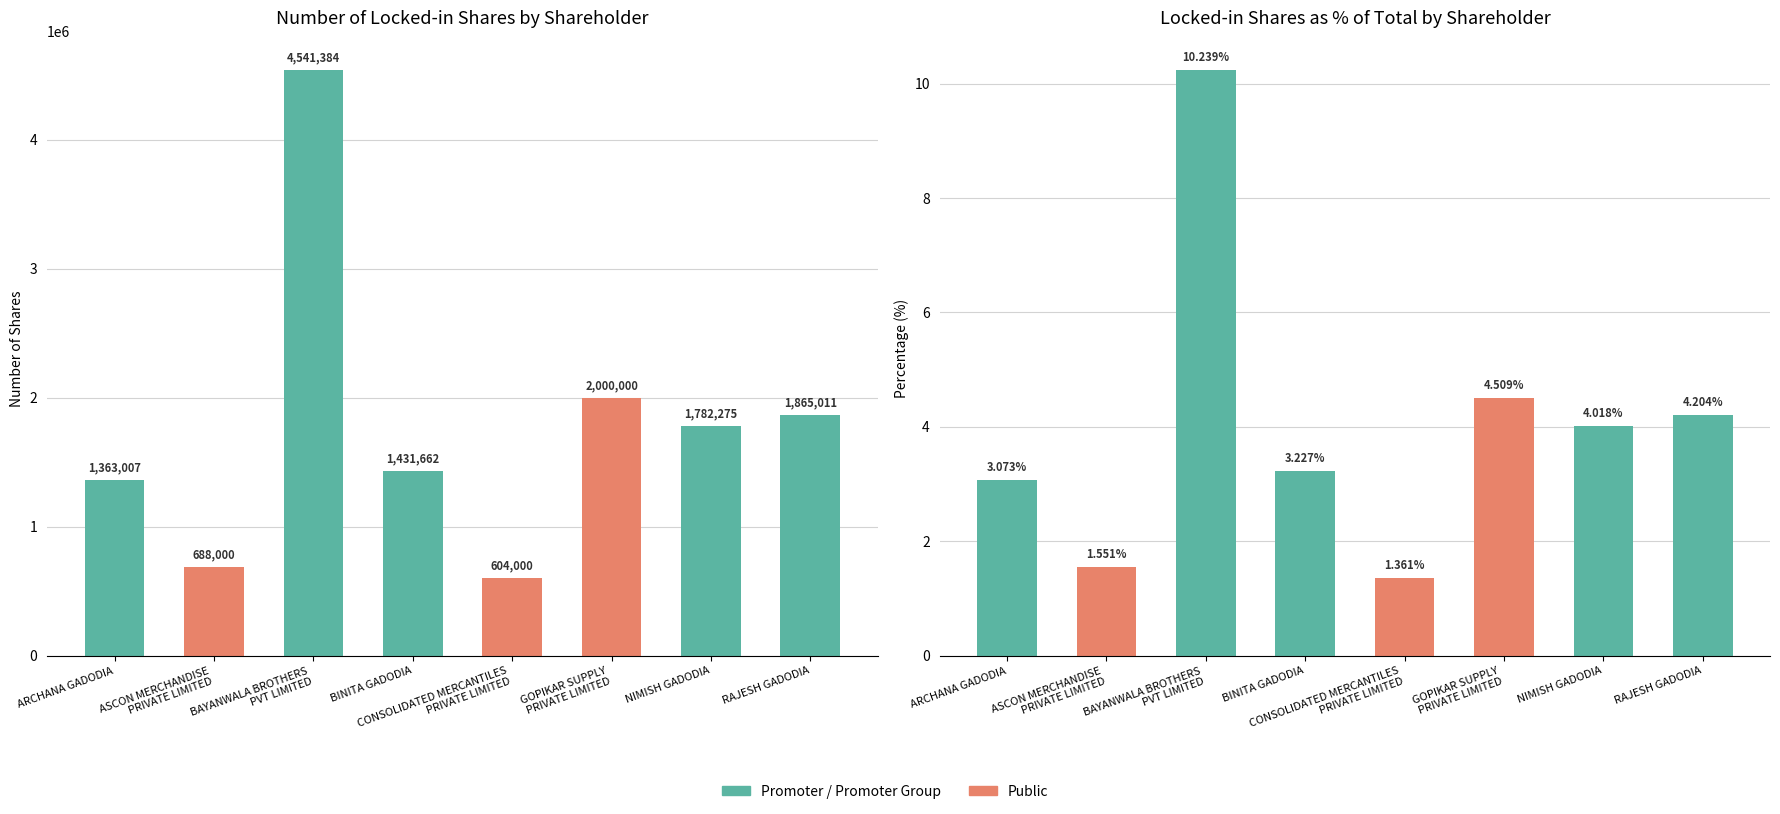

Between BAYANWALA BROTHERS
PVT LIMITED and NIMISH GADODIA, which series saw the biggest shift?

Number of locked-in shares